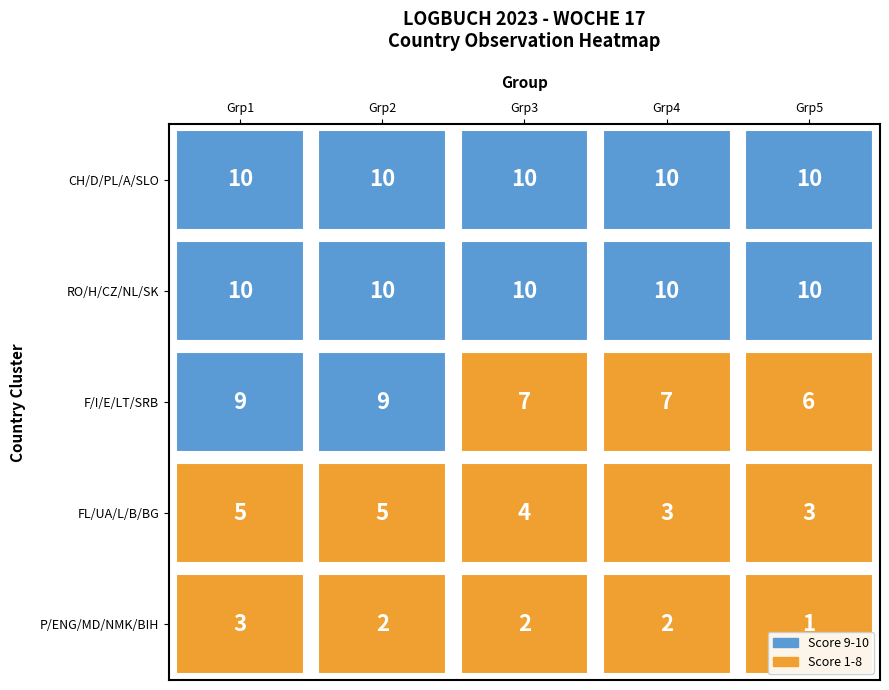

The P/ENG/MD/NMK/BIH series shows 1 at P/ENG/MD/NMK/BIH. True or false?

True